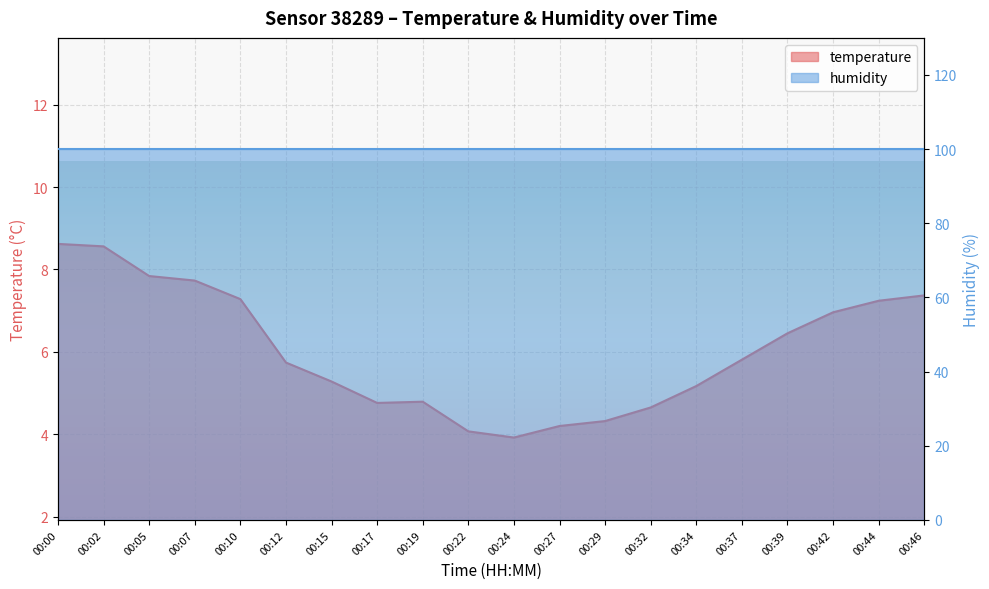

True or false: the data shows 8.6 at 00:00.

True